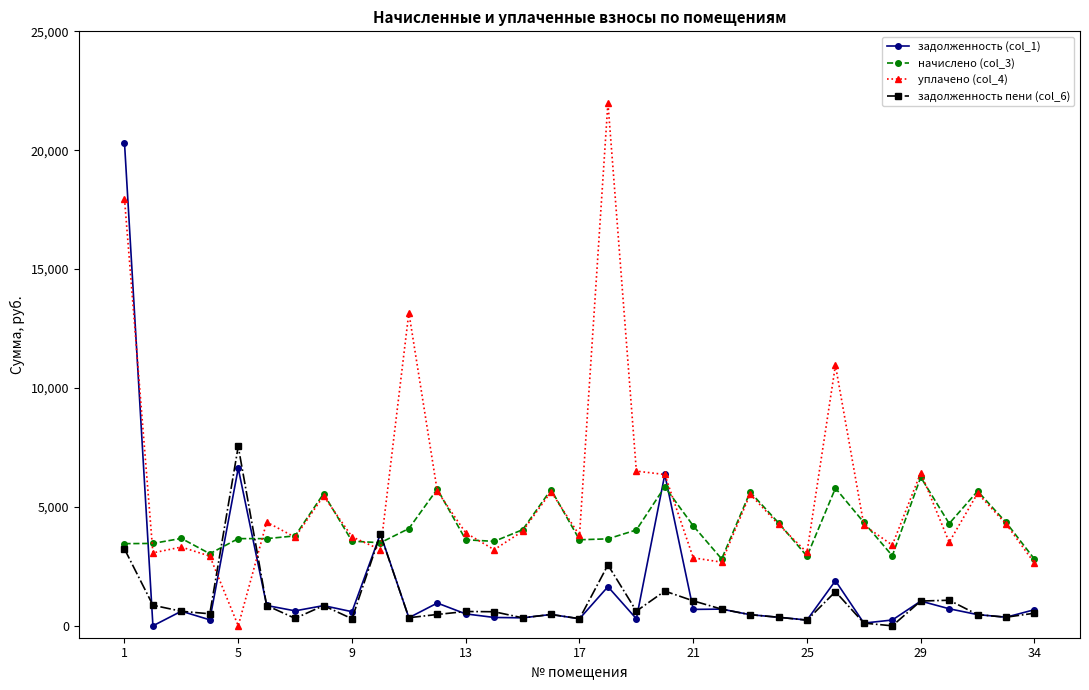

True or false: задолженность (col_1) has more than 2 interior local peaks.

True